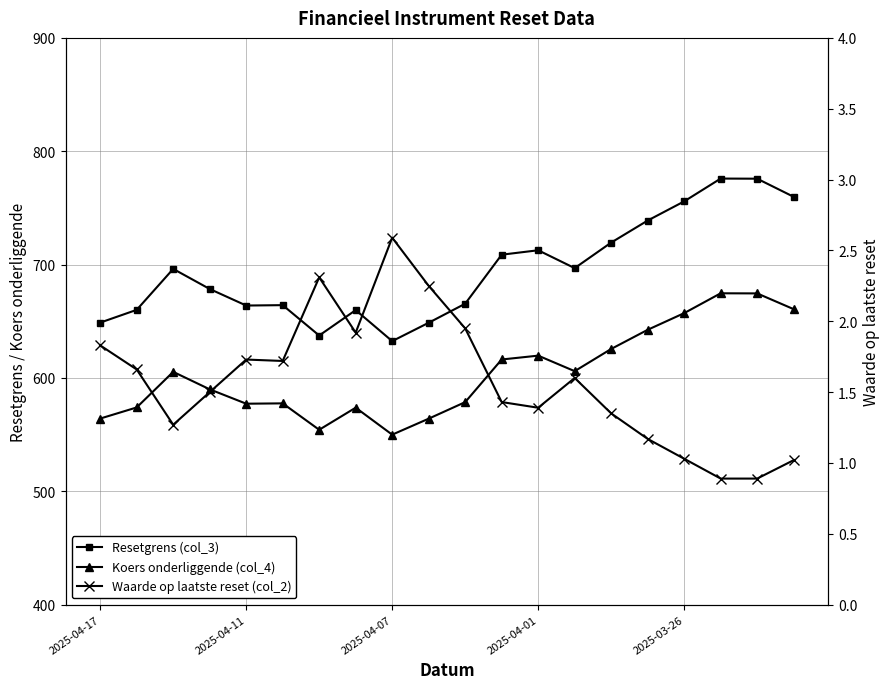

How many interior local peaks does the Koers onderliggende (col_4) series have?

5